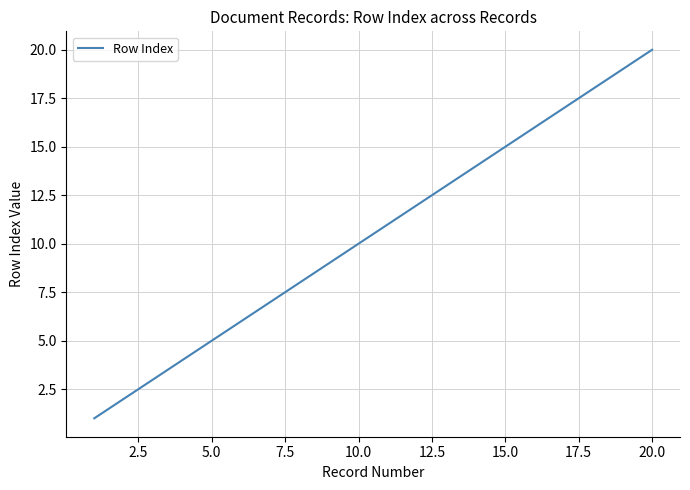

What is the maximum value shown in the chart?

20